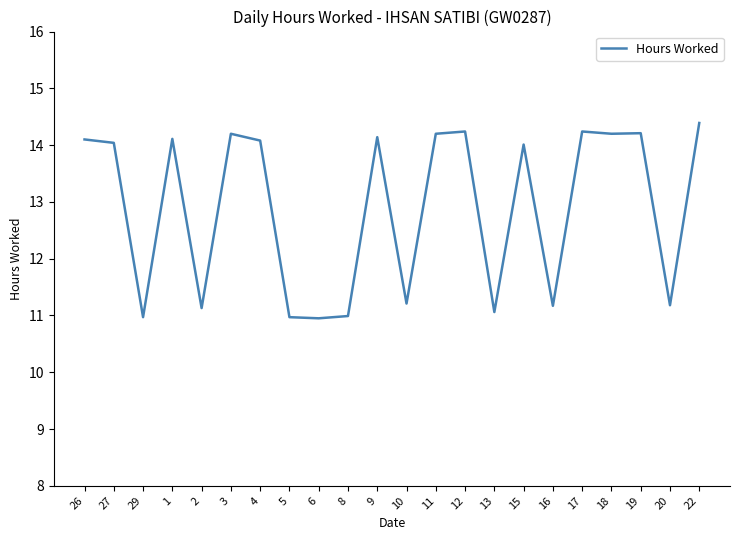

Approximately how many times larger is the value at 27 compared to 3?

1.0